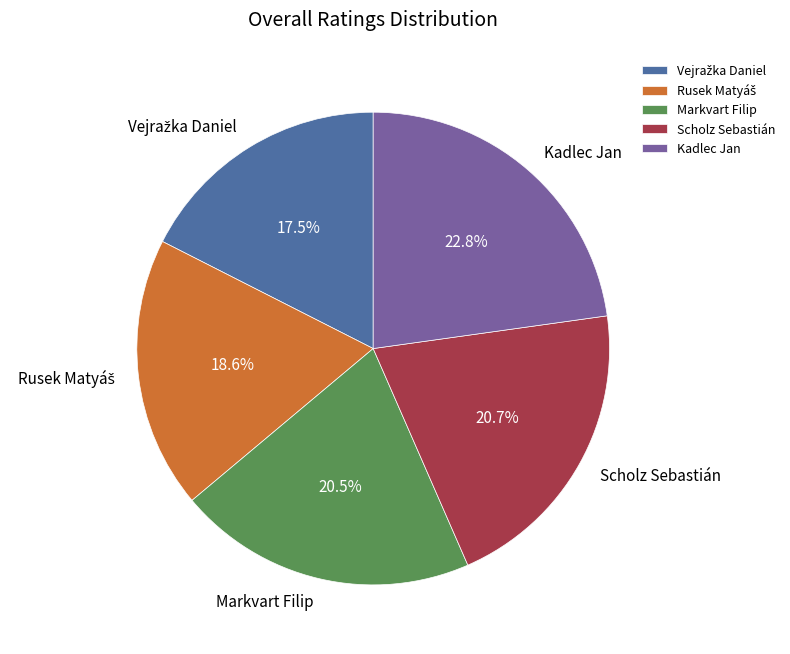

Does Kadlec Jan account for over 50% of the chart?

No